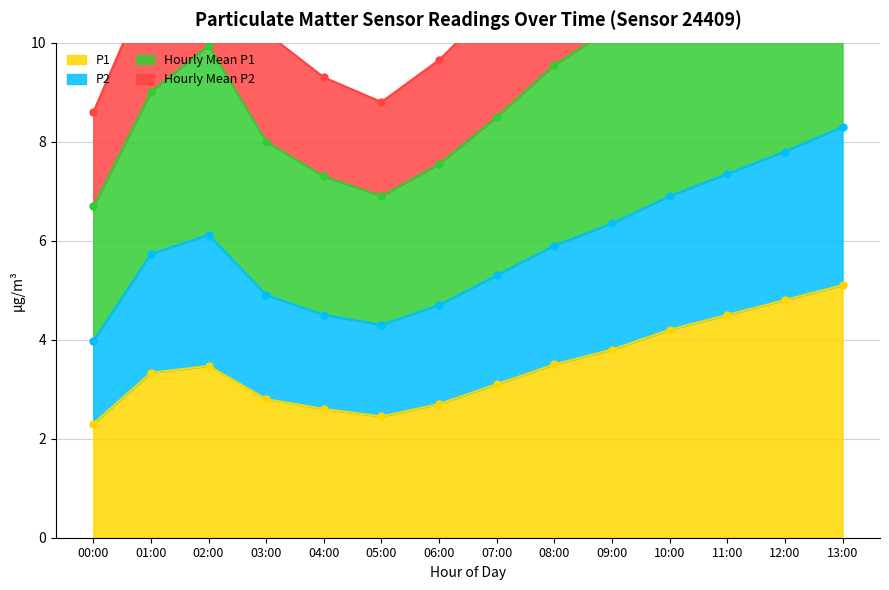

The value of P1 at 04:00 is 1.6. True or false?

False